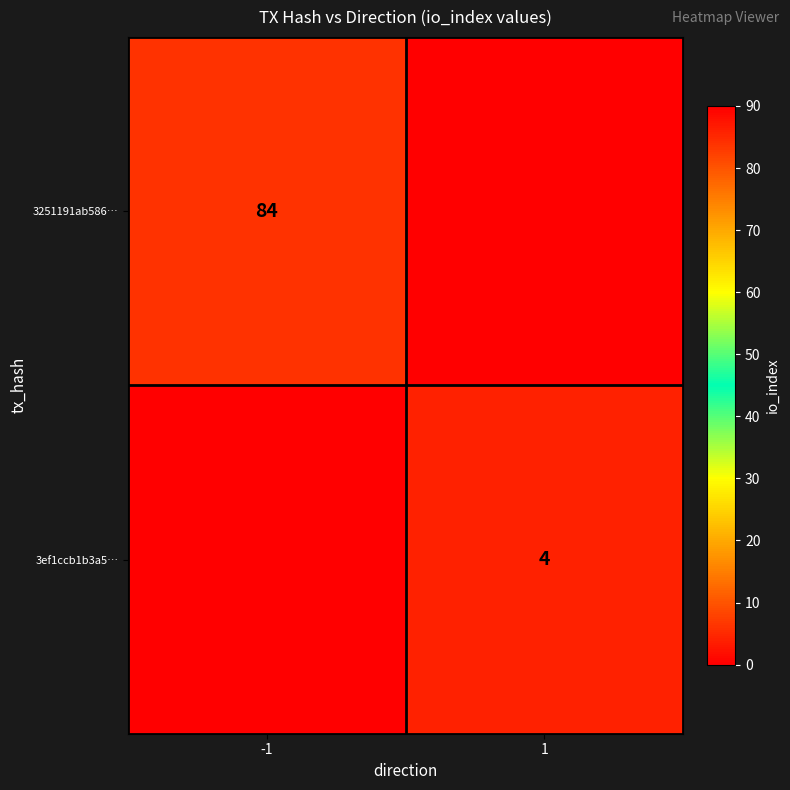

The 3251191ab586… series shows 84 at -1. True or false?

True